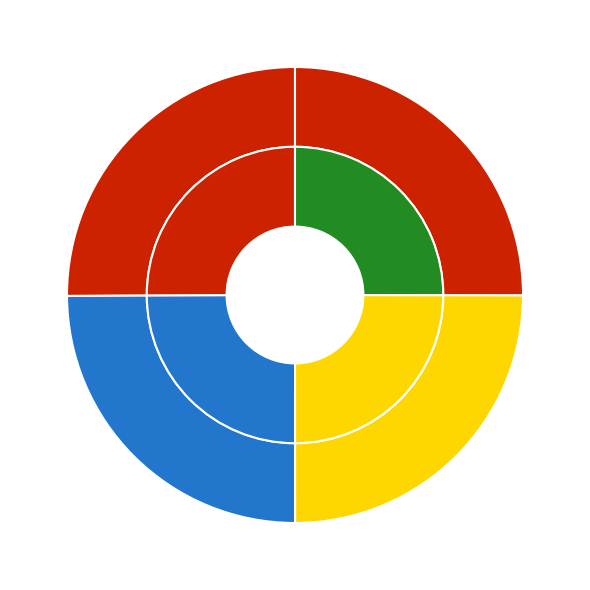

Which has a higher value, B. Keith Fulton, 2012 or Wornie Reed, 2012?

B. Keith Fulton, 2012